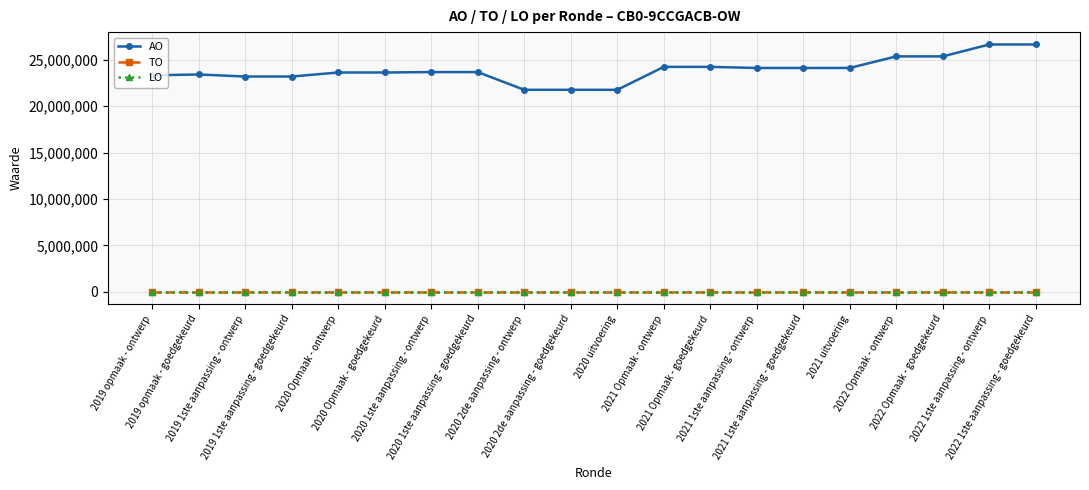

Is this an area chart (filled region under the line)?

No